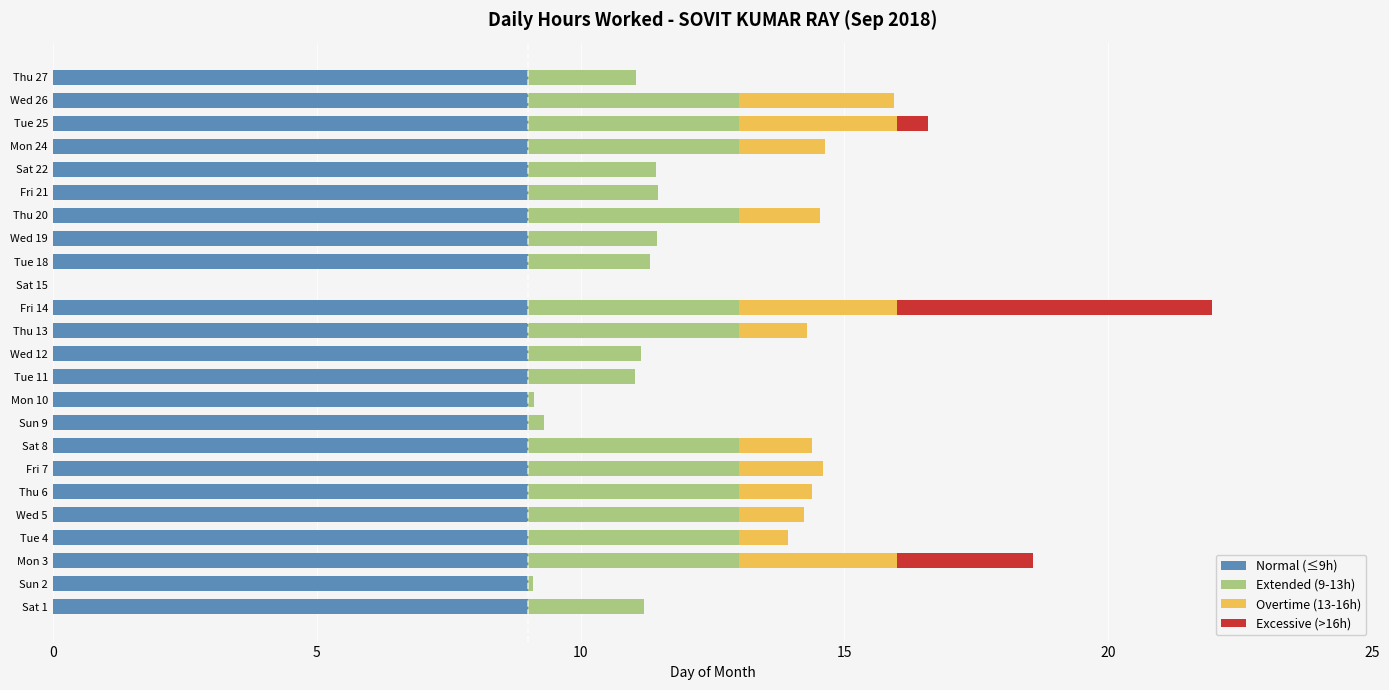

At which category is the sum across all series the highest?

Fri 14